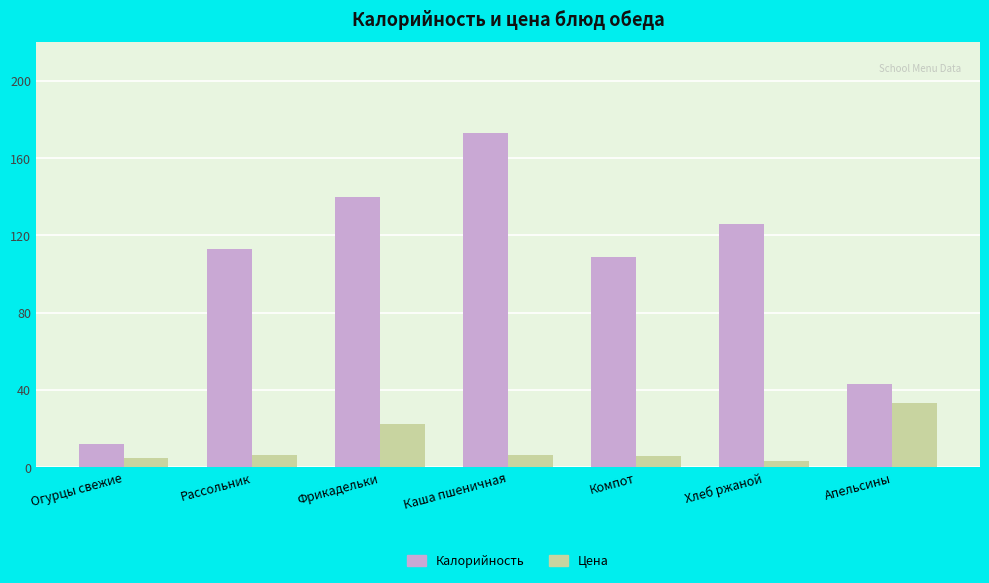

Where does the Цена series first go above 6?

Рассольник